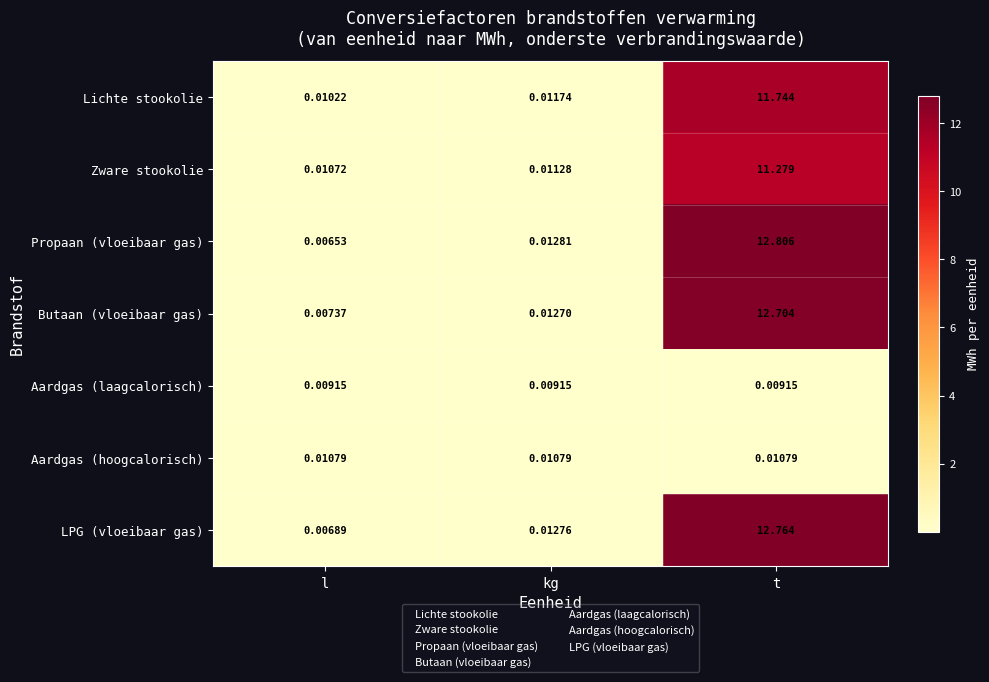

At which category is the sum across all series the highest?

t